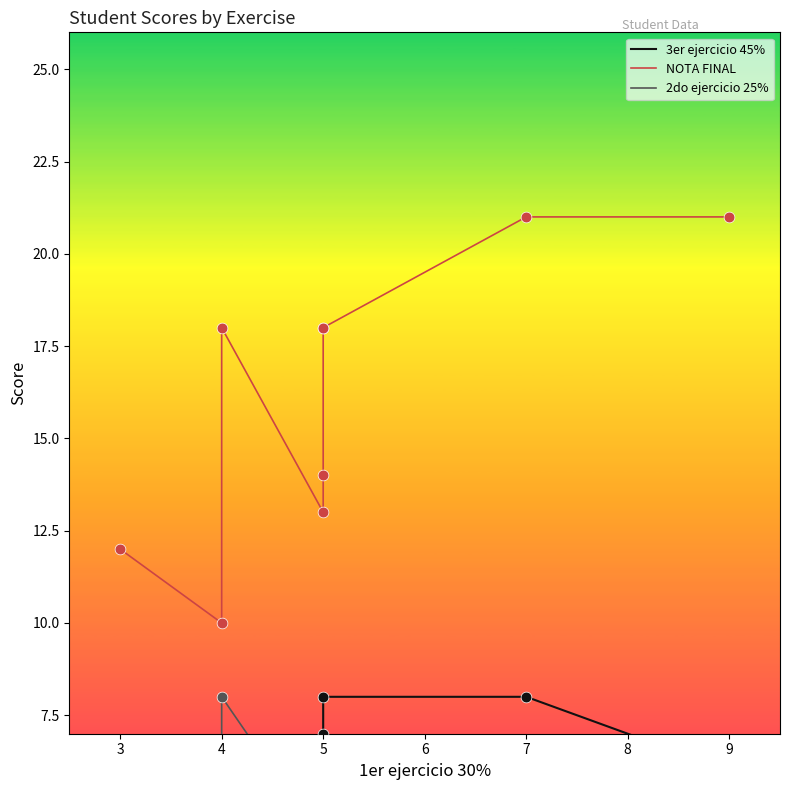

What is the total value across all series at 5?

19